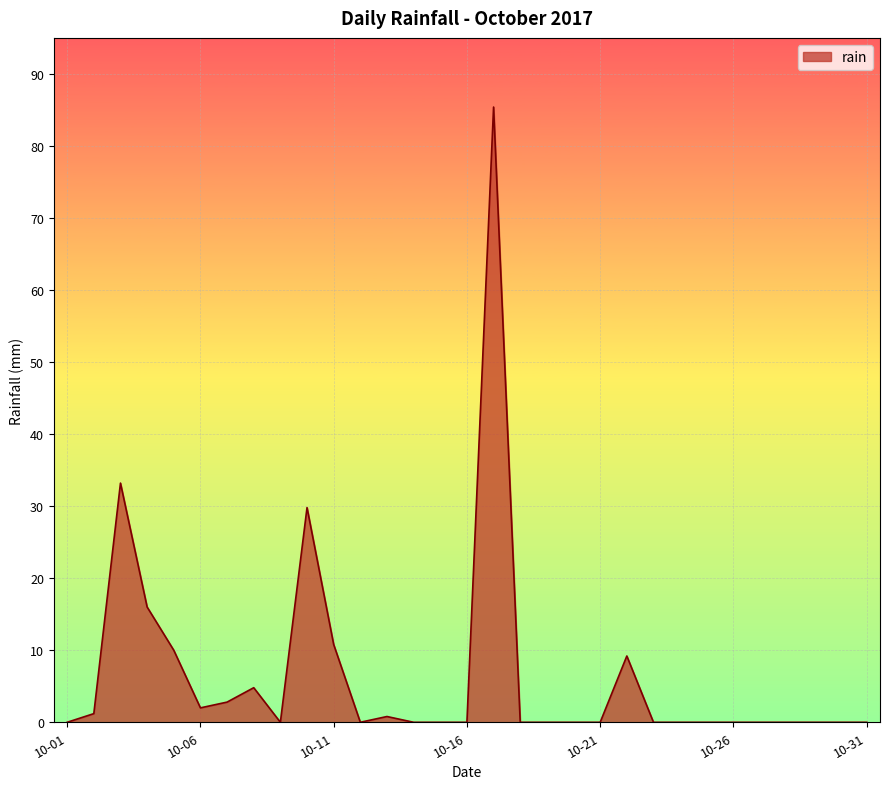

How many lines are shown in the chart?

1